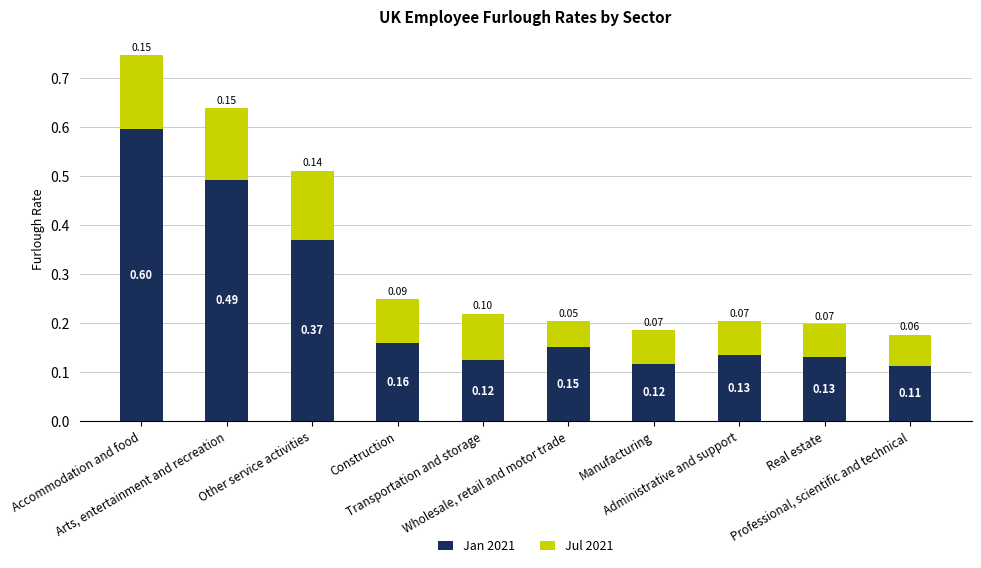

Does the chart contain stacked bars?

Yes